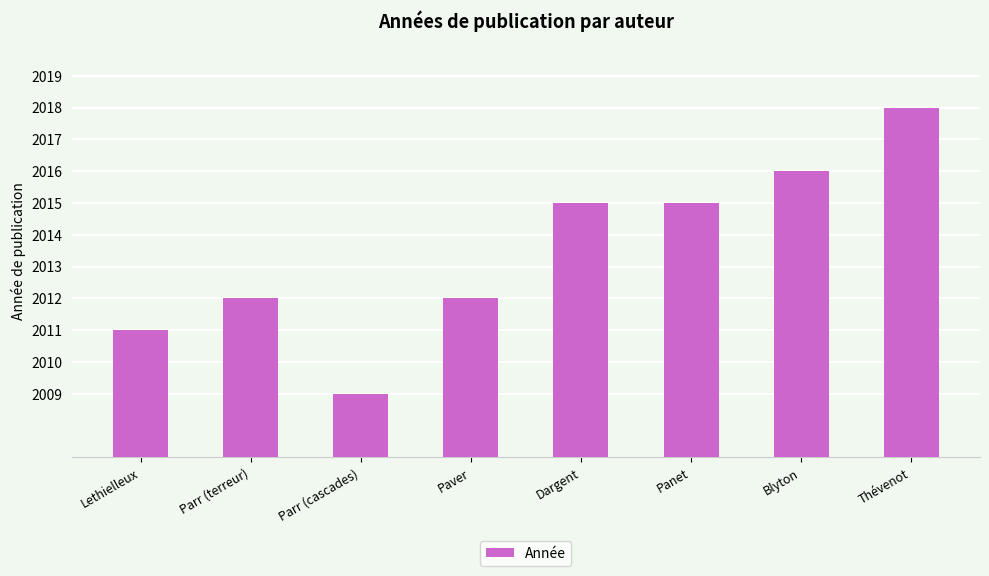

What is the difference between the values at Dargent and Lethielleux?

4